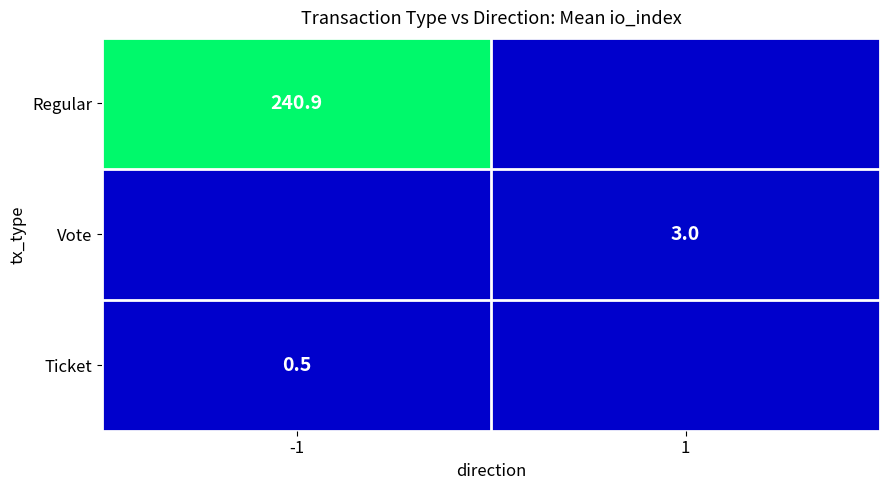

The Ticket series shows 0.2 at -1. True or false?

False